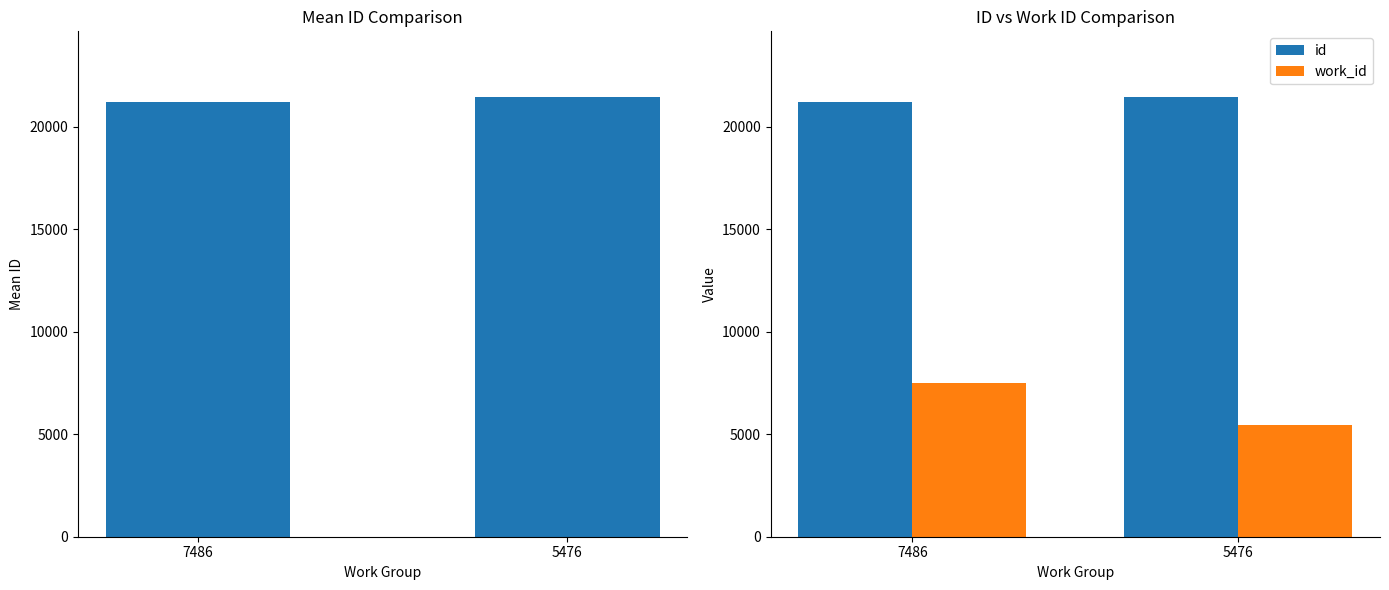

Which has a higher value, 7486 or 5476?

5476